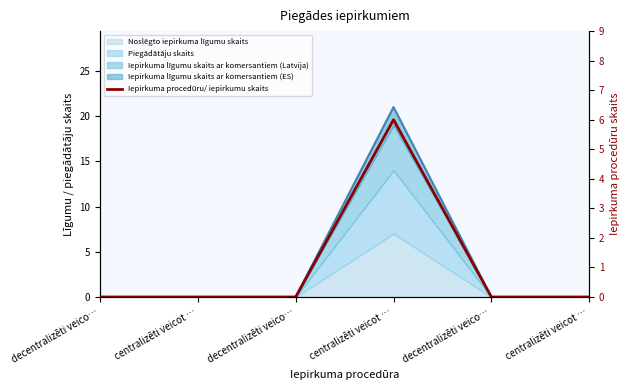

The value at centralizēti veicot … is 4. True or false?

False